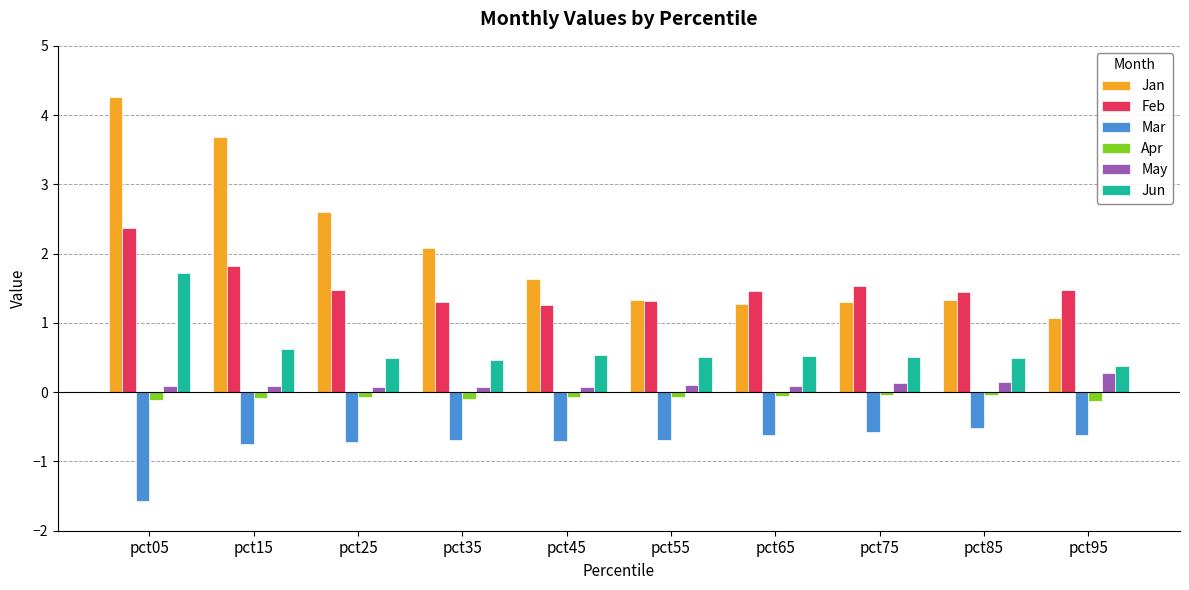

What is the value of the Jan bar at the 7th from the left?

1.3